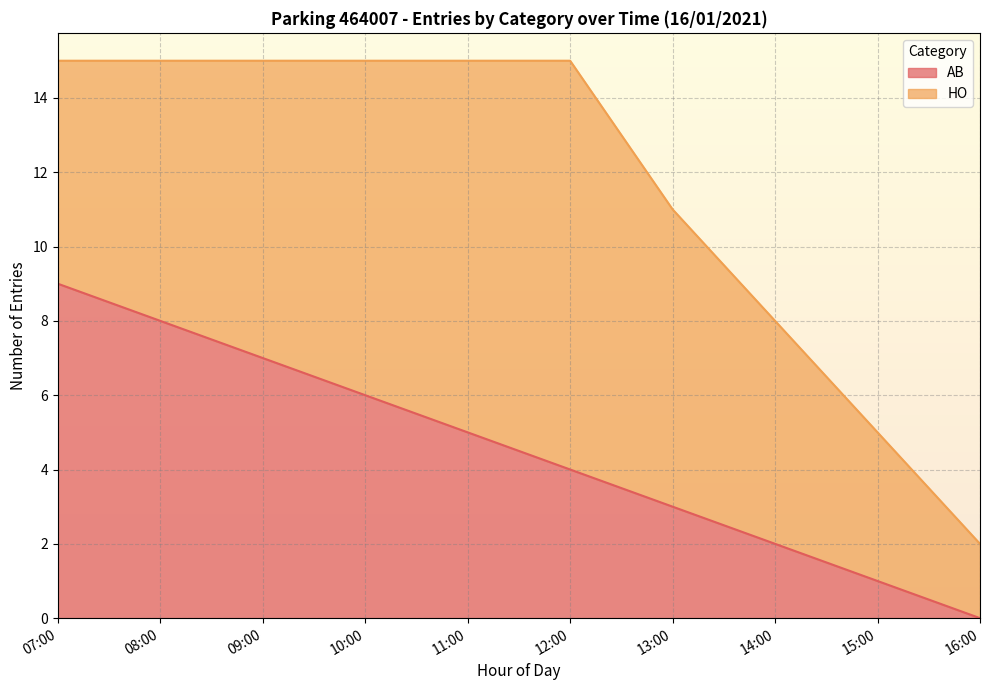

List the labels in order of value, largest first.

07:00, 08:00, 09:00, 10:00, 11:00, 12:00, 13:00, 14:00, 15:00, 16:00